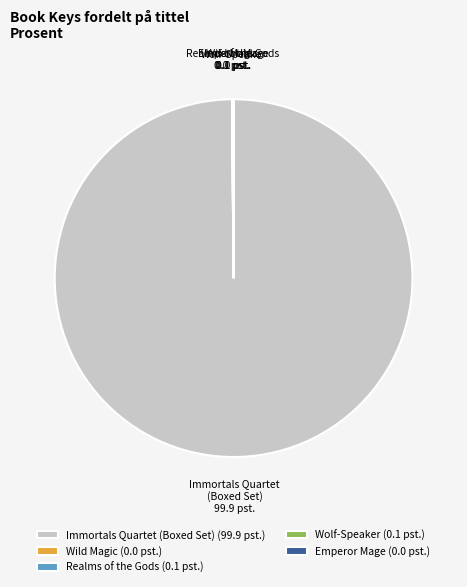

Is it true that Immortals Quartet (Boxed Set) is 100% of the pie?

True